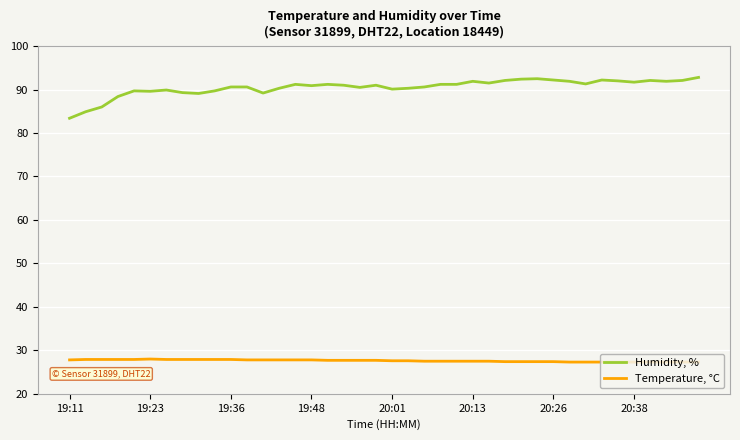

List the series in order of their overall mean, highest first.

Humidity, %, Temperature, °C